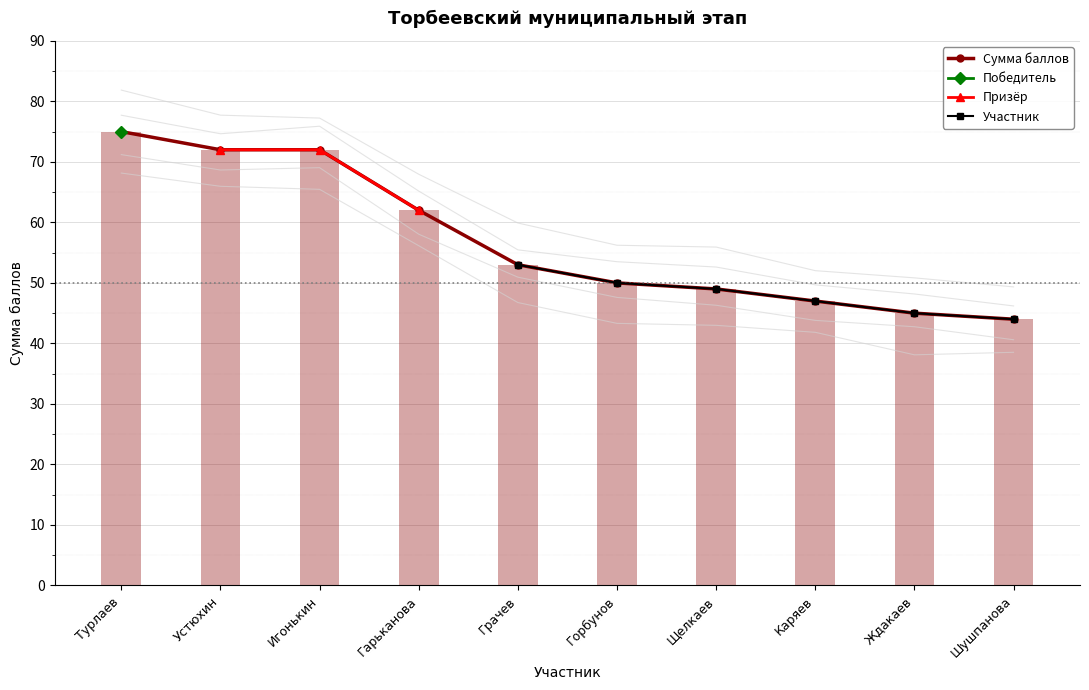

What is the smallest value displayed?

44